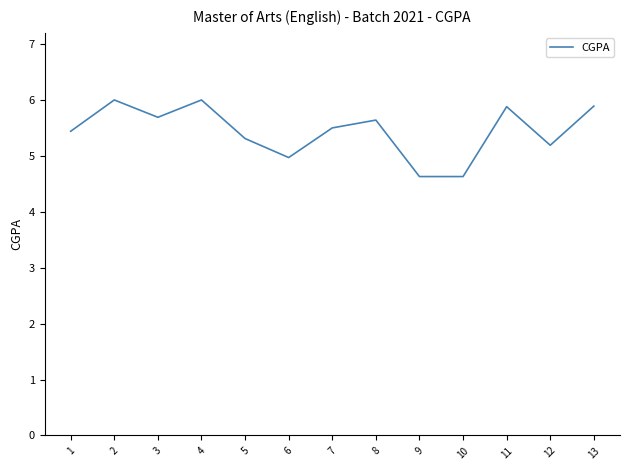

What is the maximum value shown in the chart?

6.0